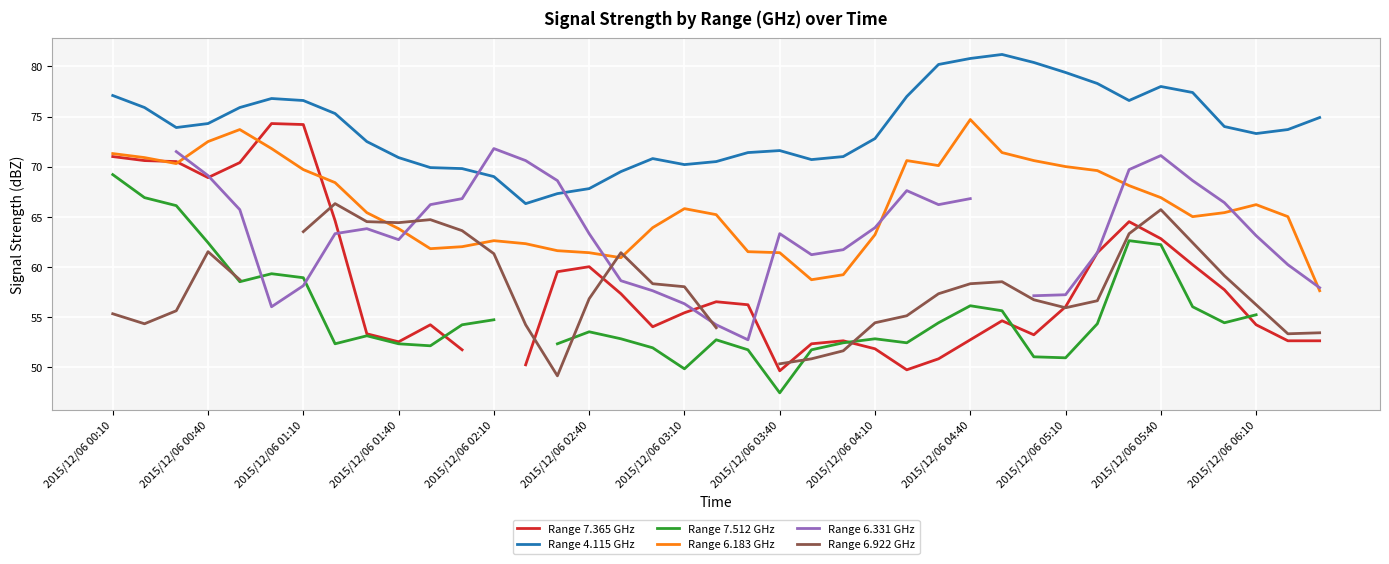

True or false: Range 4.115 GHz and Range 6.183 GHz cross at least once.

False